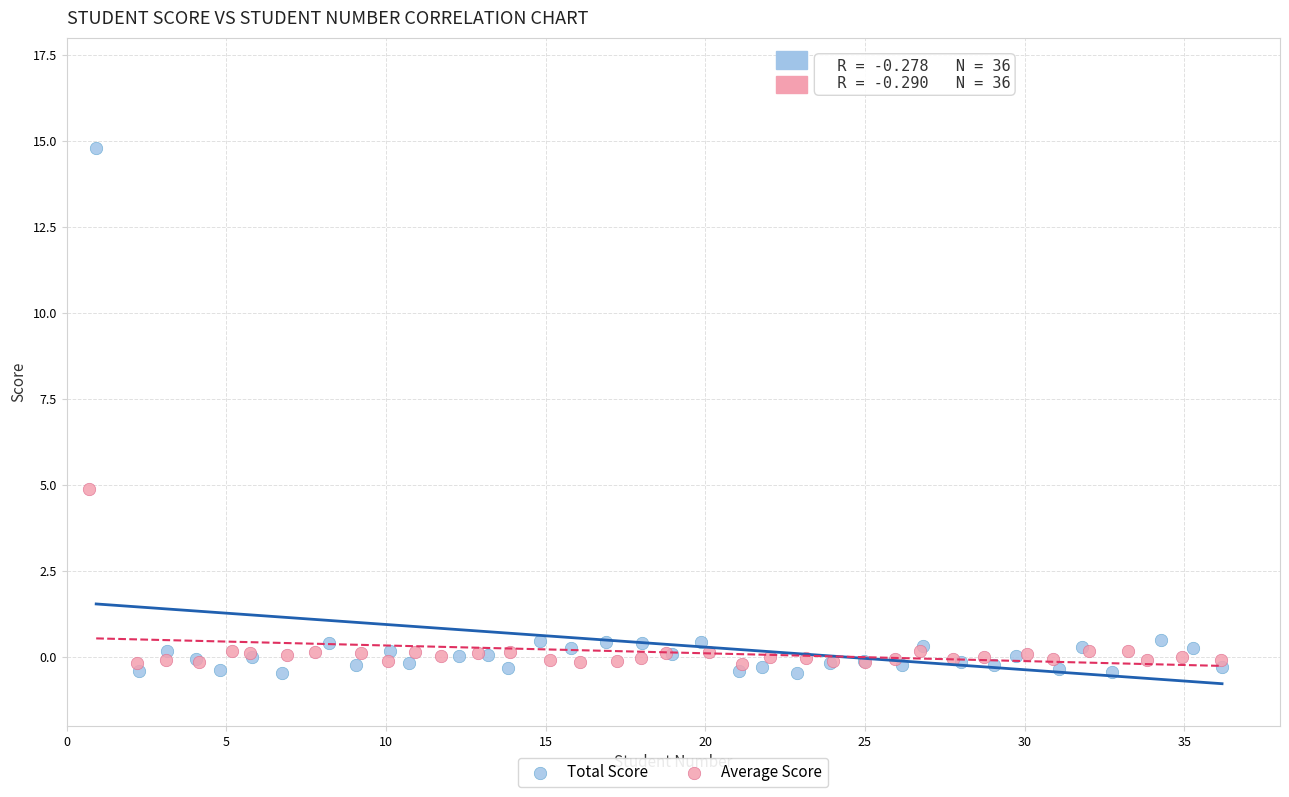

What are all the series names shown in the legend?

Total Score, Average Score